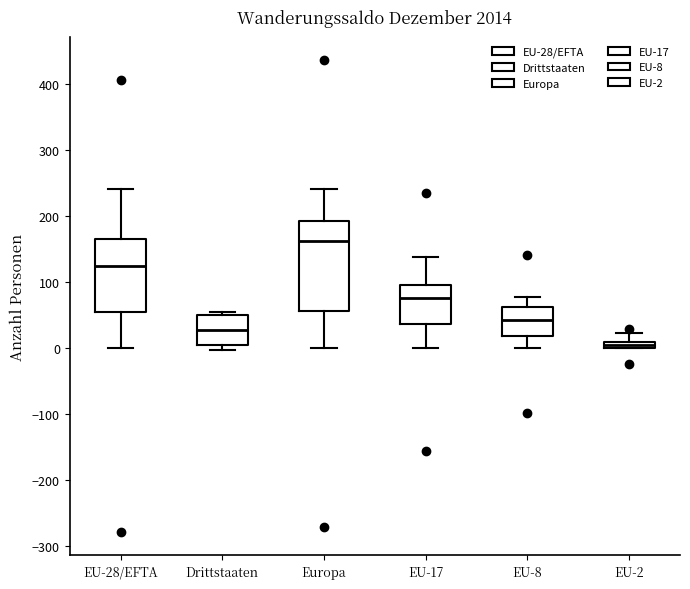

Where is the lower edge of the box for EU-17 on the y-axis? The values are not printed on the chart, so give them approximately, as read against the axis.

40